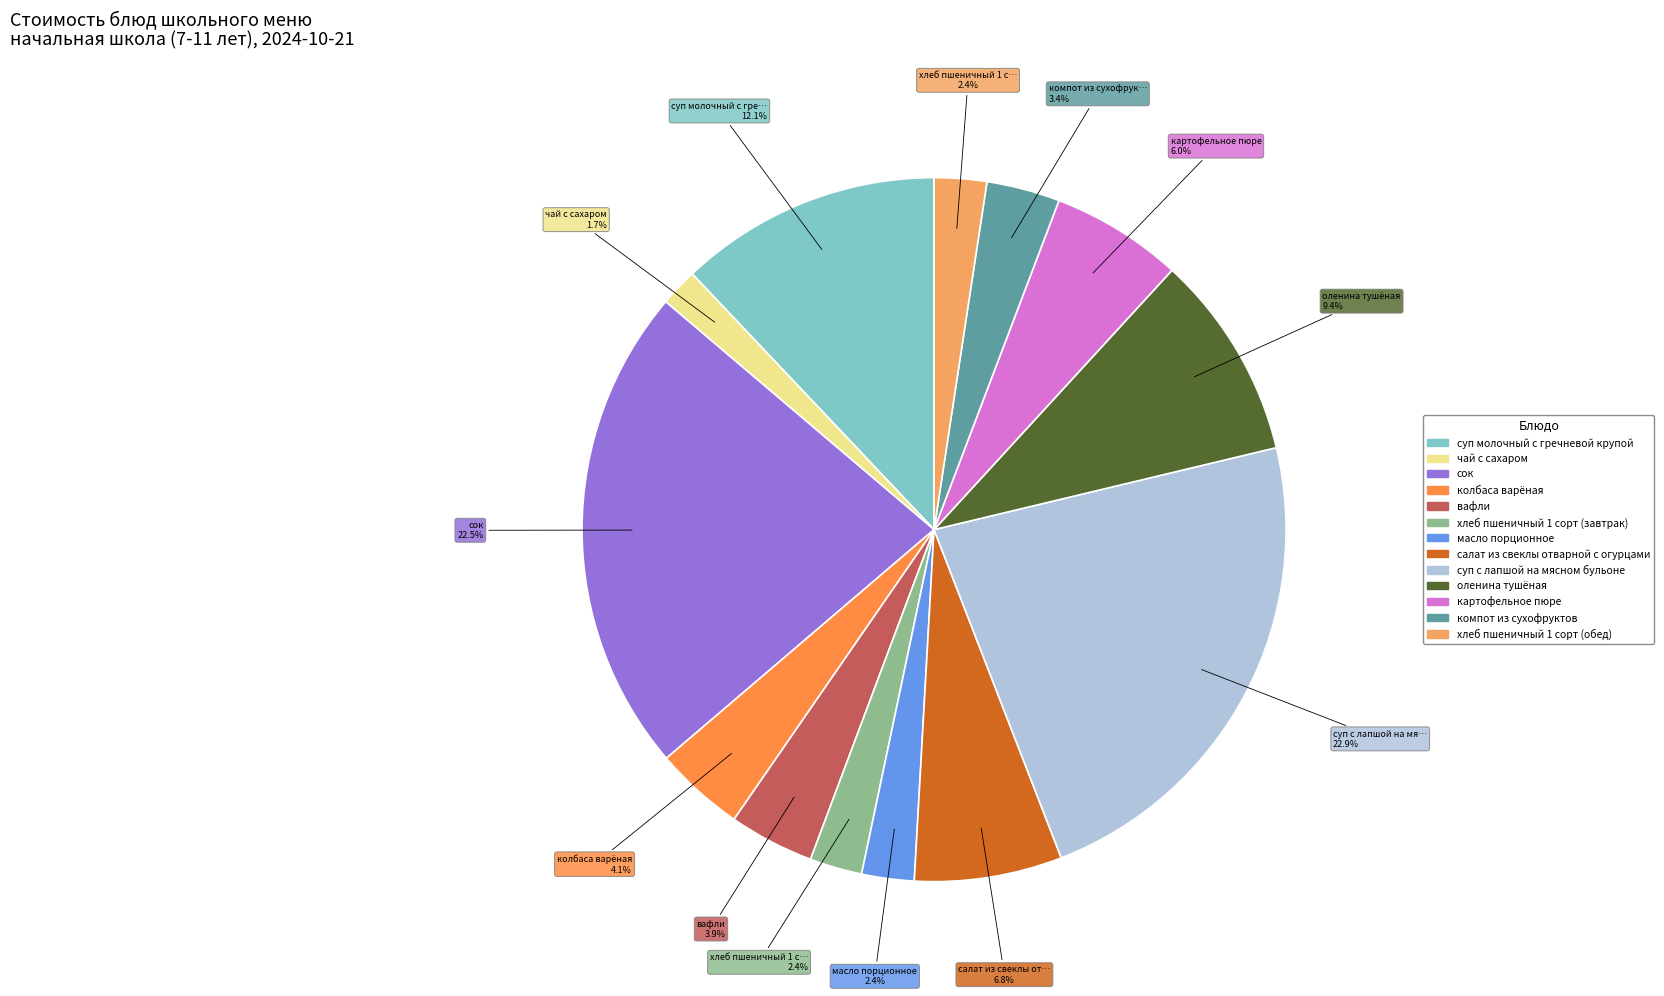

Does any single category account for the majority?

No